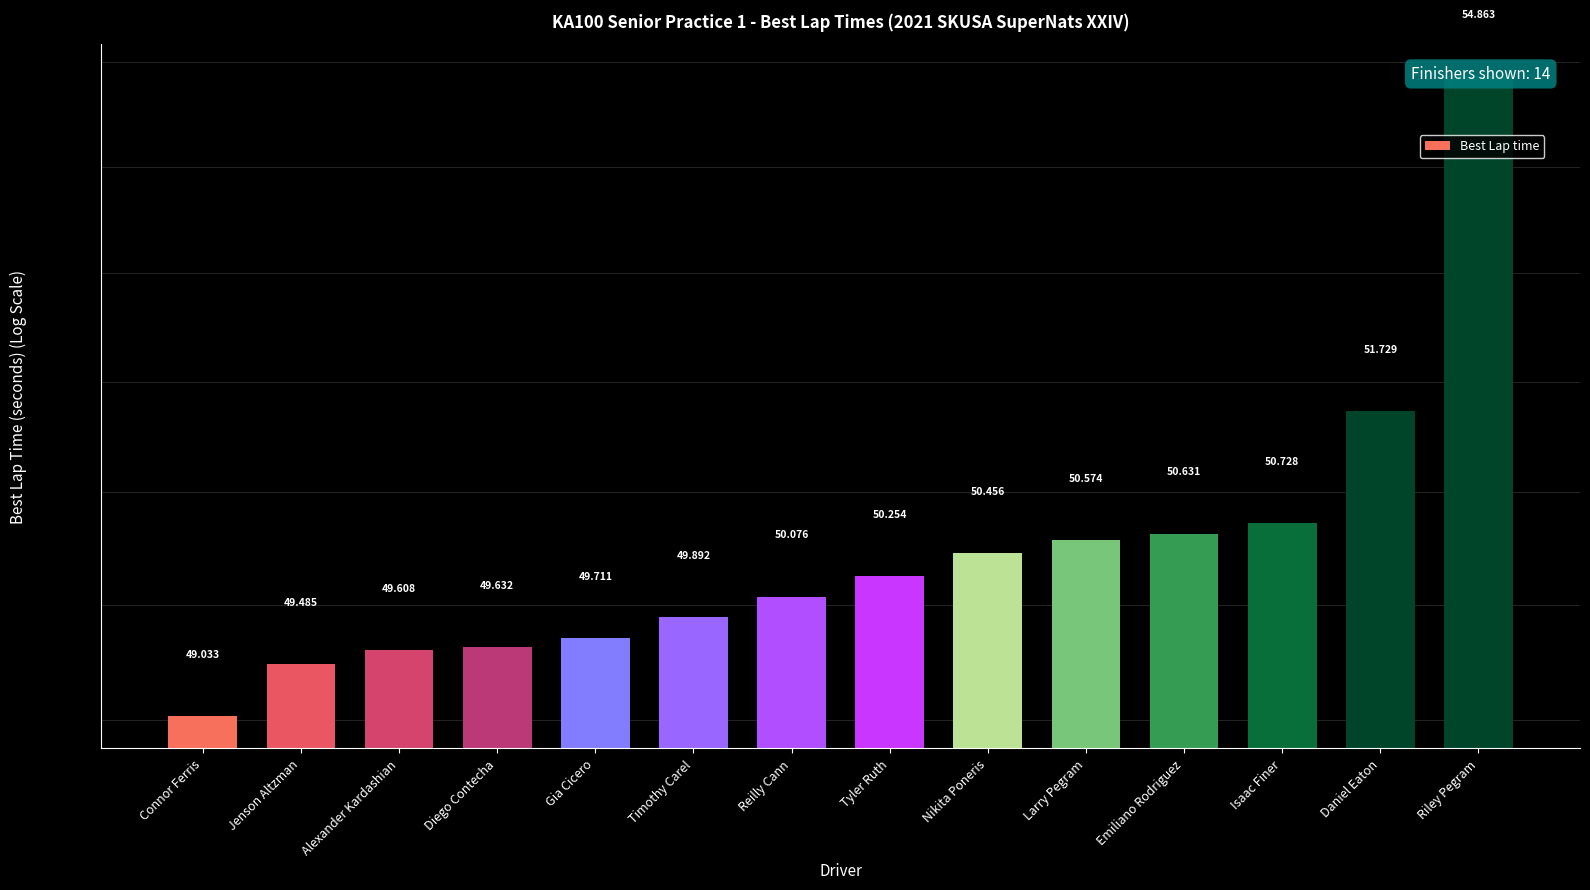

Reading left to right, list all the values displayed in this chart.

Connor Ferris=49.0	Jenson Altzman=49.5	Alexander Kardashian=49.6	Diego Contecha=49.6	Gia Cicero=49.7	Timothy Carel=49.9	Reilly Cann=50.1	Tyler Ruth=50.3	Nikita Poneris=50.5	Larry Pegram=50.6	Emiliano Rodriguez=50.6	Isaac Finer=50.7	Daniel Eaton=51.7	Riley Pegram=54.9